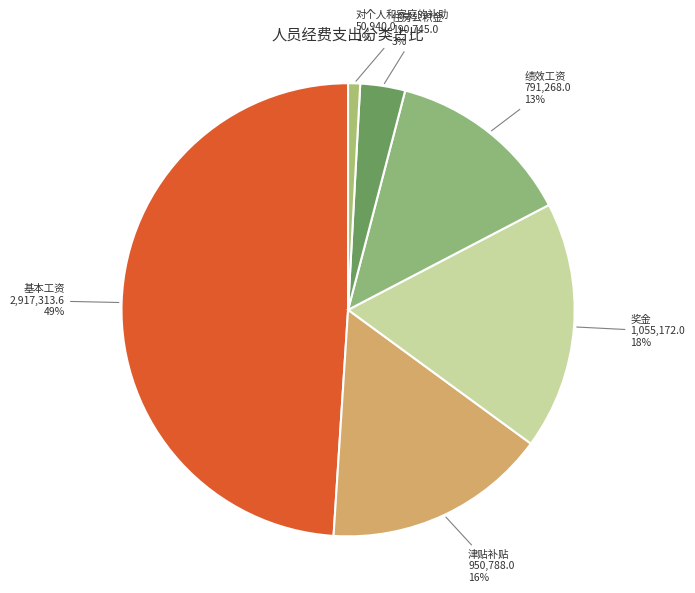

How many slices are in this pie chart?

6